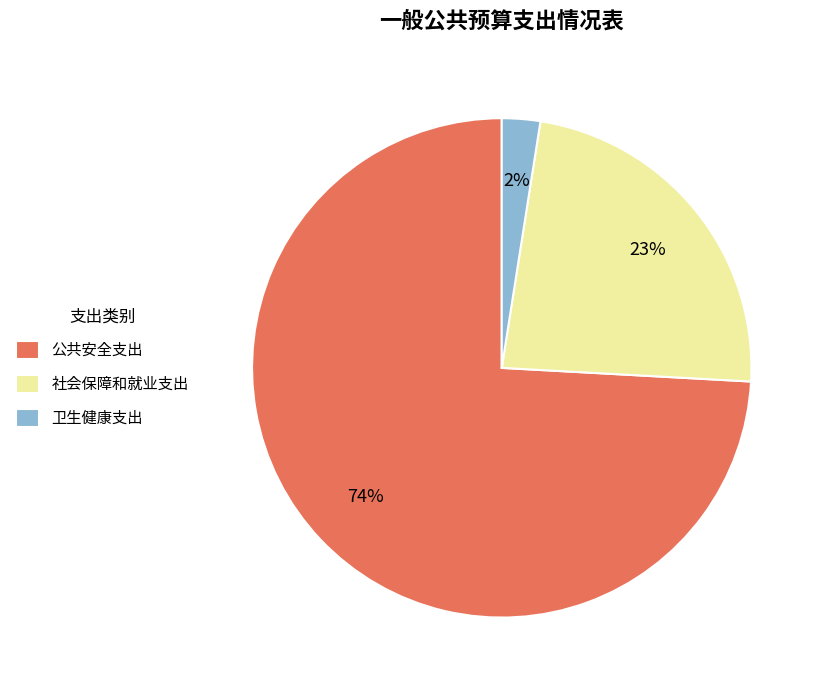

Rank the categories by value from lowest to highest.

卫生健康支出, 社会保障和就业支出, 公共安全支出